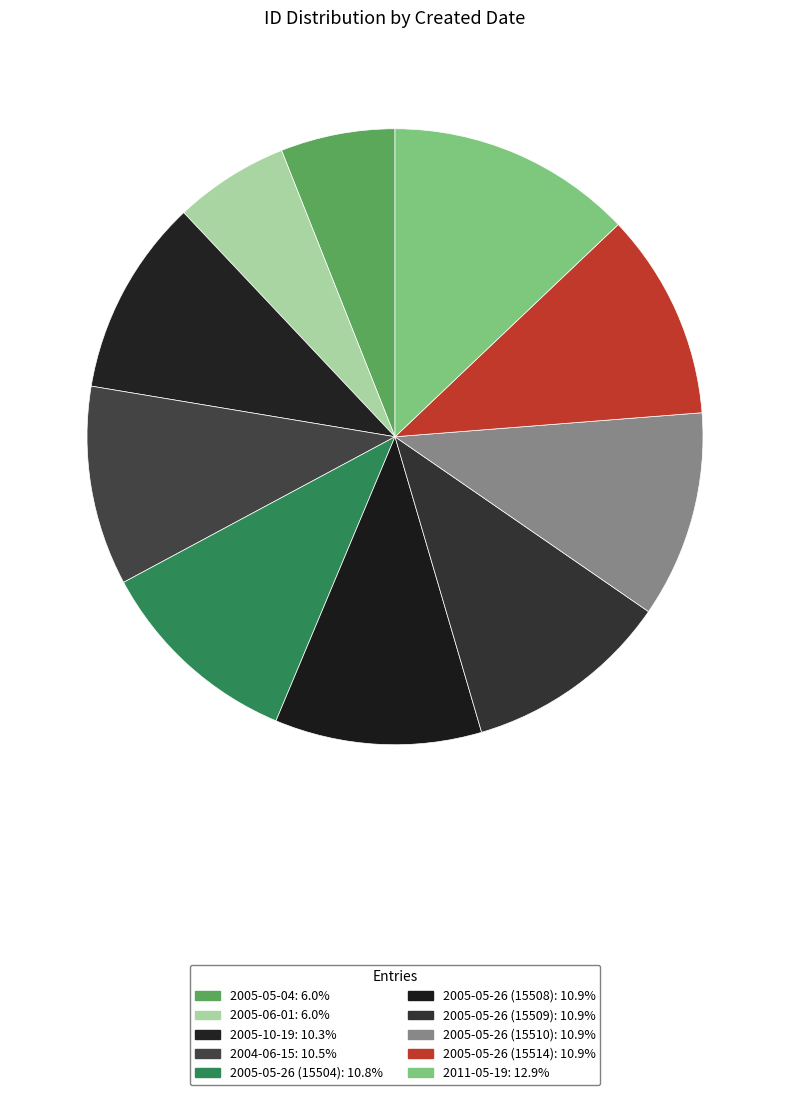

Which category has the biggest portion of the pie?

2011-05-19